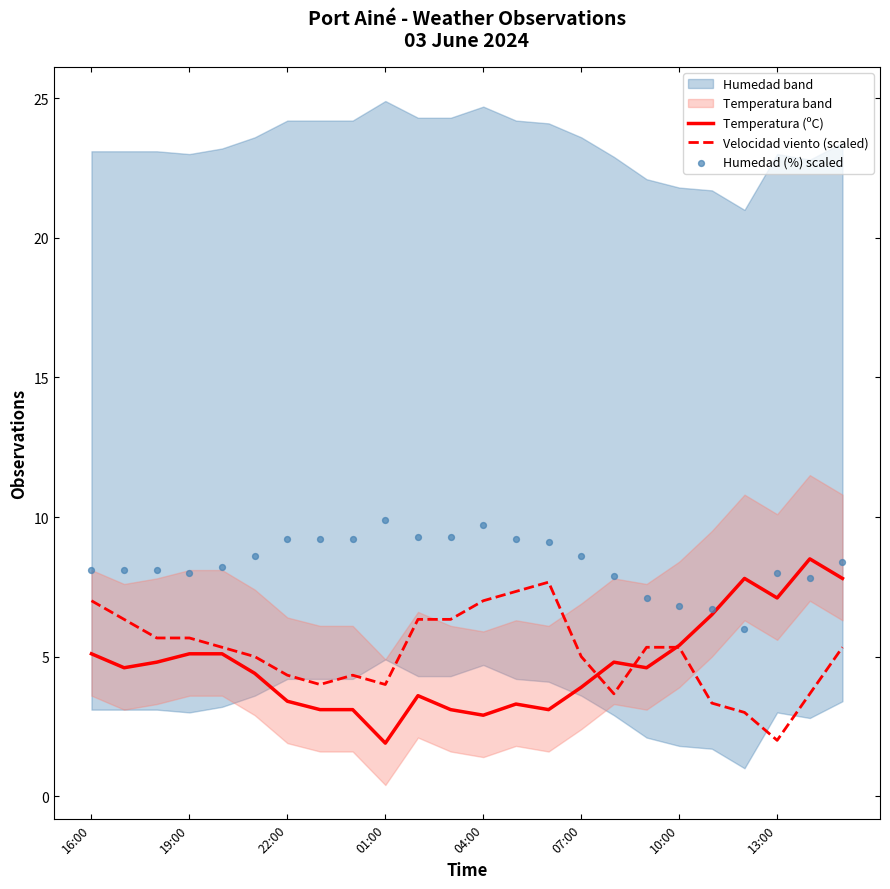

At how many categories does at least one series exceed 4?

24